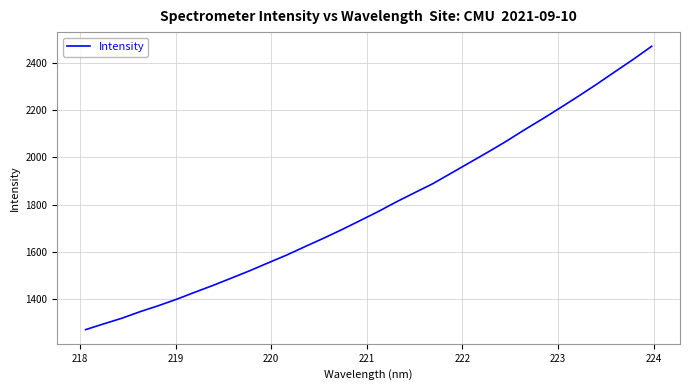

How many lines are shown in the chart?

1